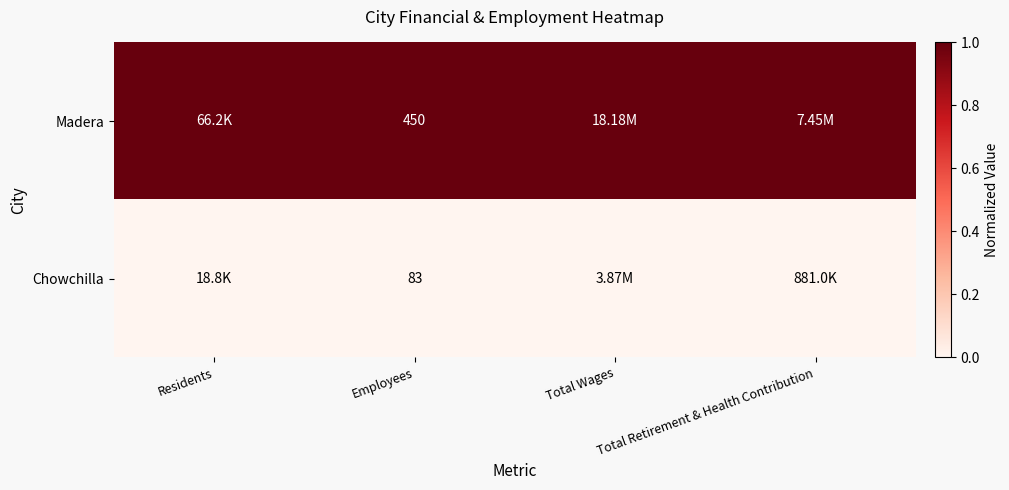

At Employees, list the series in order from largest to smallest.

Madera, Chowchilla